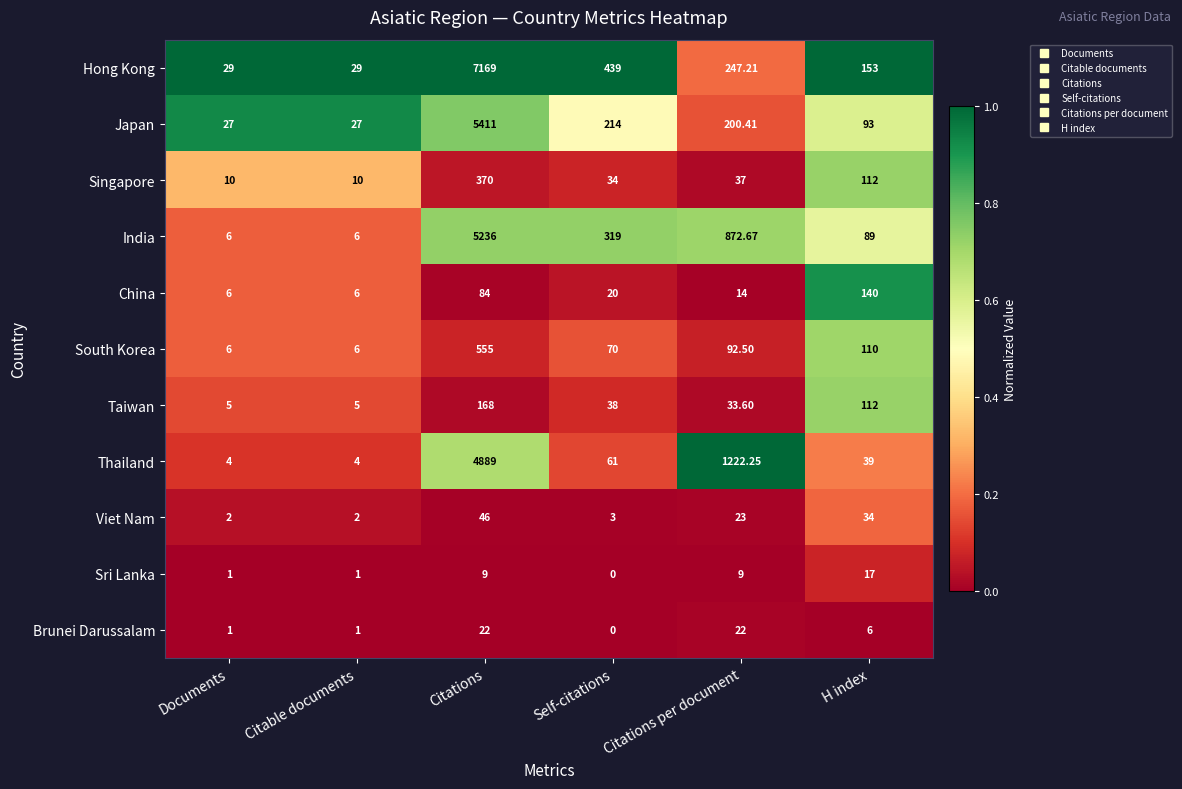

List the series in order of their peak value, highest first.

Hong Kong, Japan, India, Thailand, South Korea, Singapore, Taiwan, China, Viet Nam, Brunei Darussalam, Sri Lanka